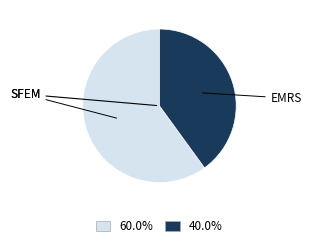

Count the number of slices in the pie.

2